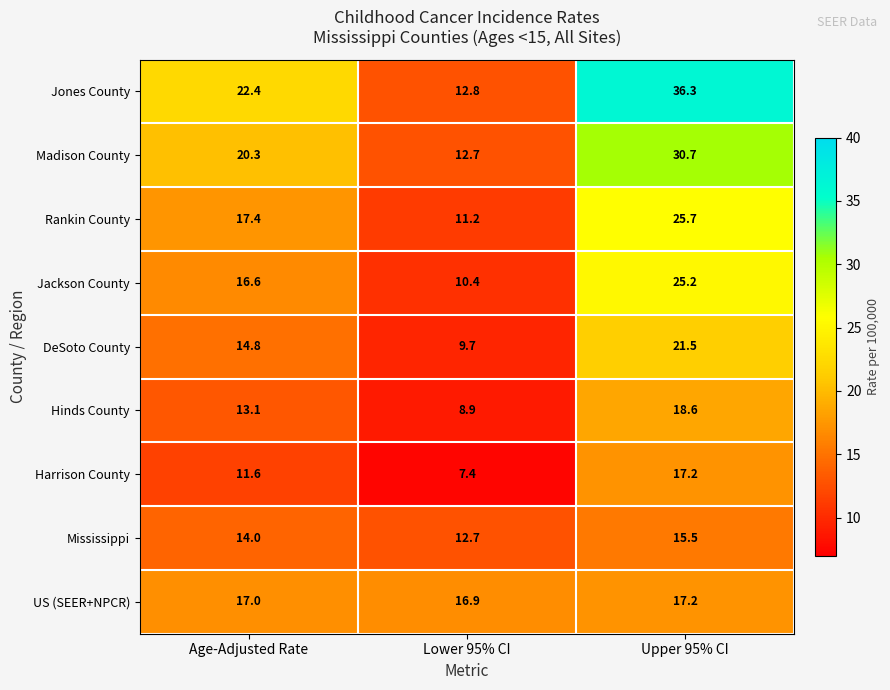

Reading right to left, transcribe all the data shown in this chart.

Jones County: 36.3	12.8	22.4
Madison County: 30.7	12.7	20.3
Rankin County: 25.7	11.2	17.4
Jackson County: 25.2	10.4	16.6
DeSoto County: 21.5	9.7	14.8
Hinds County: 18.6	8.9	13.1
Harrison County: 17.2	7.4	11.6
Mississippi: 15.5	12.7	14.0
US (SEER+NPCR): 17.2	16.9	17.0